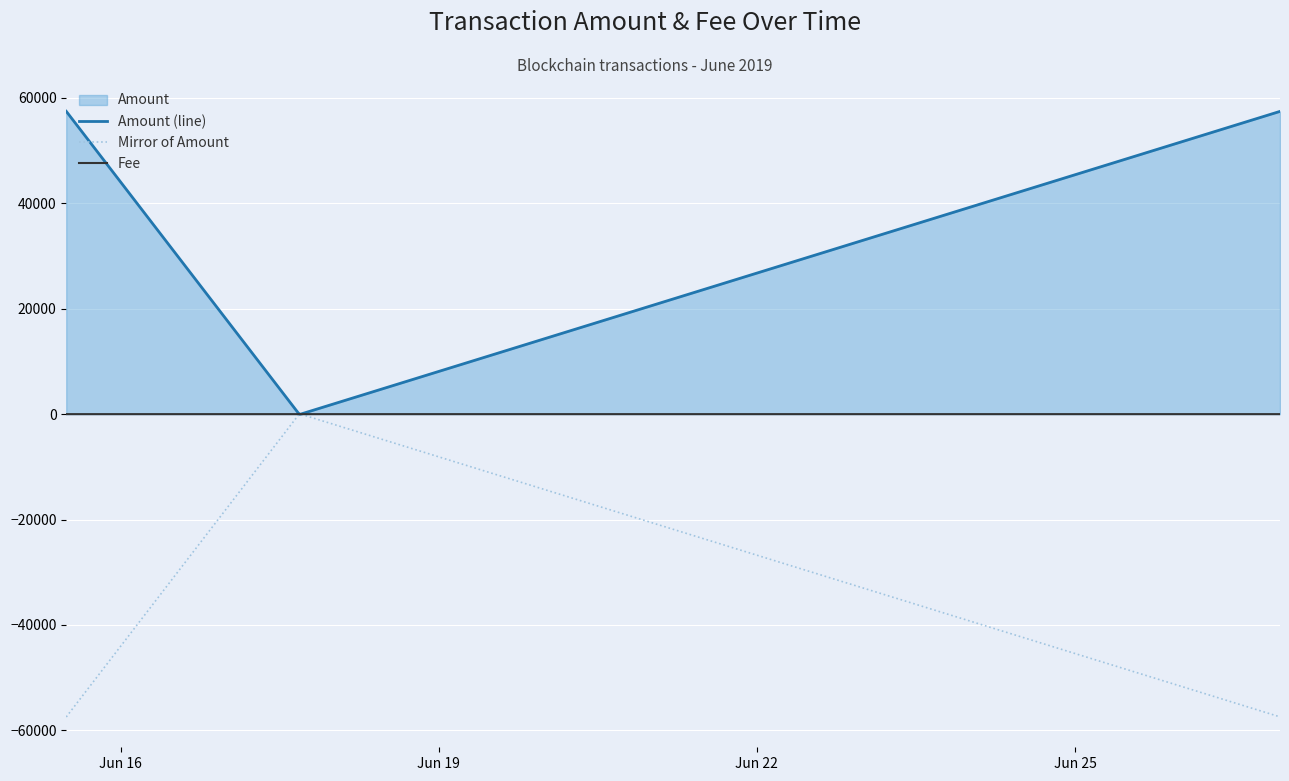

Which series has the largest total across all categories?

Amount (line)